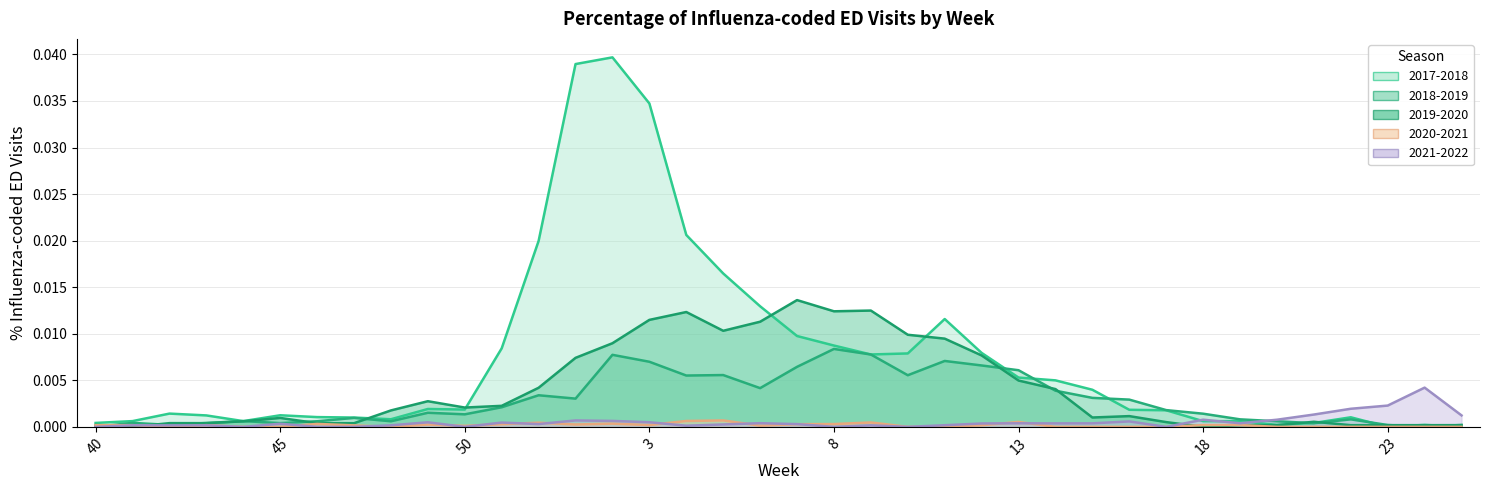

How many interior local peaks does the 2021-2022 series have?

12